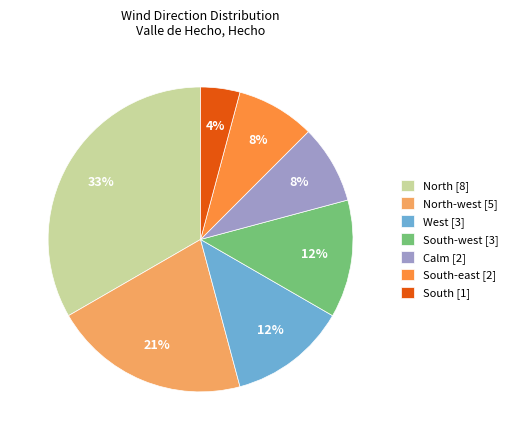

How many segments does this pie chart have?

7